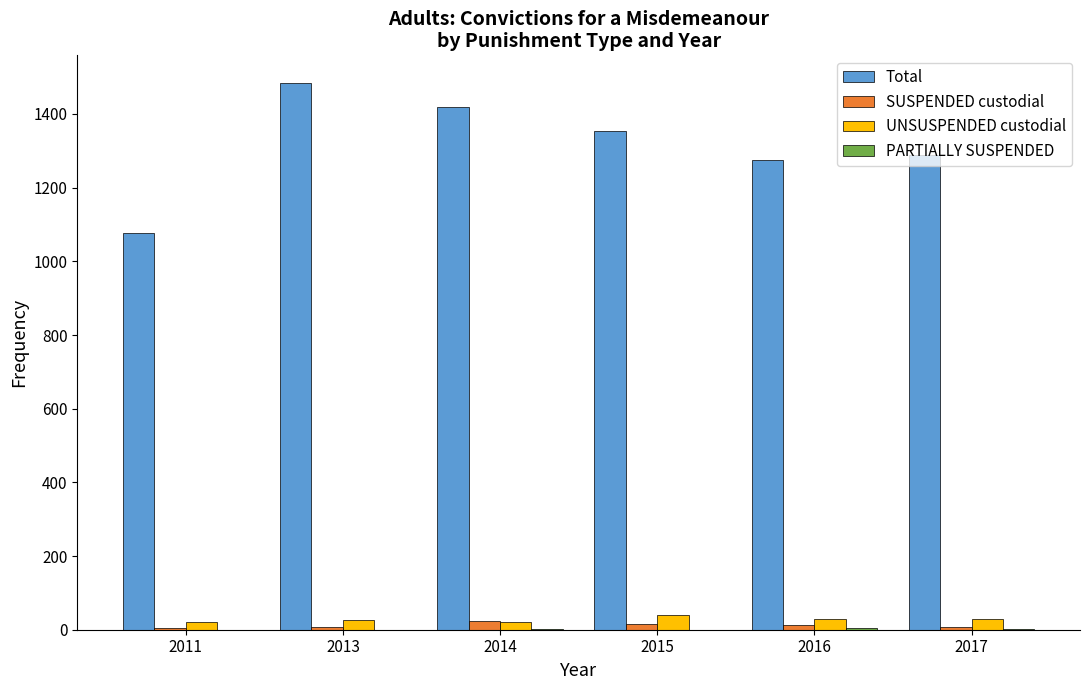

Which series has the largest total across all categories?

Total